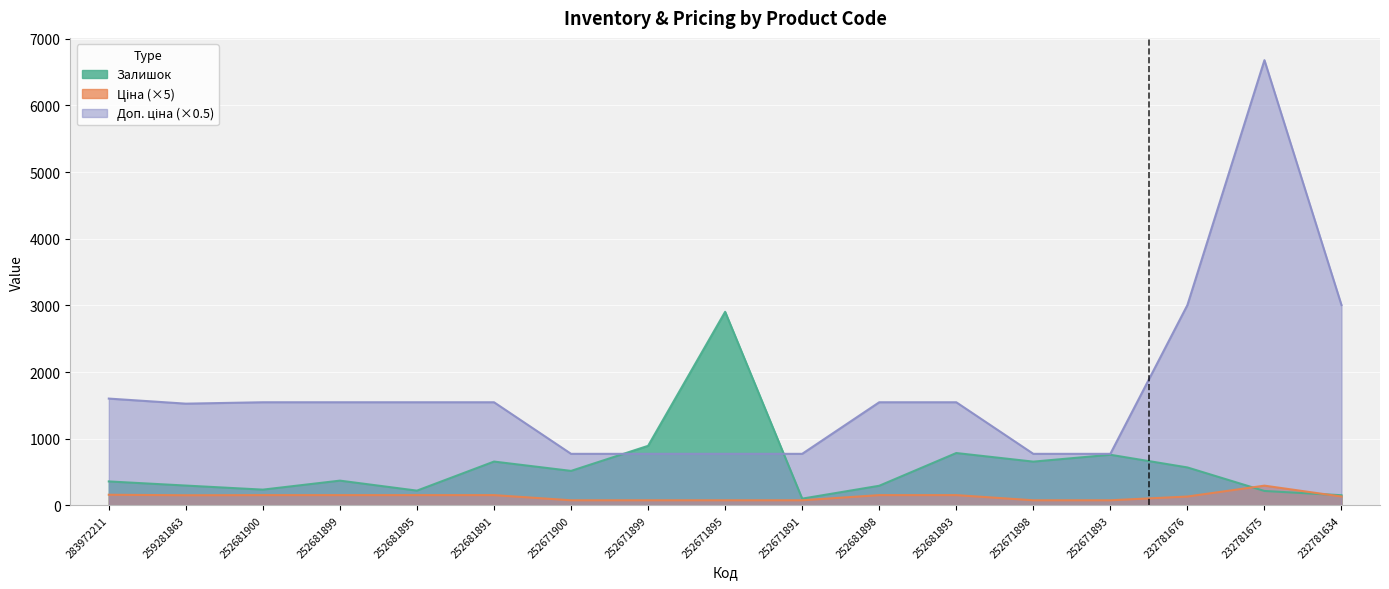

What is the difference between the maximum and minimum values in the Залишок series?

2802.0